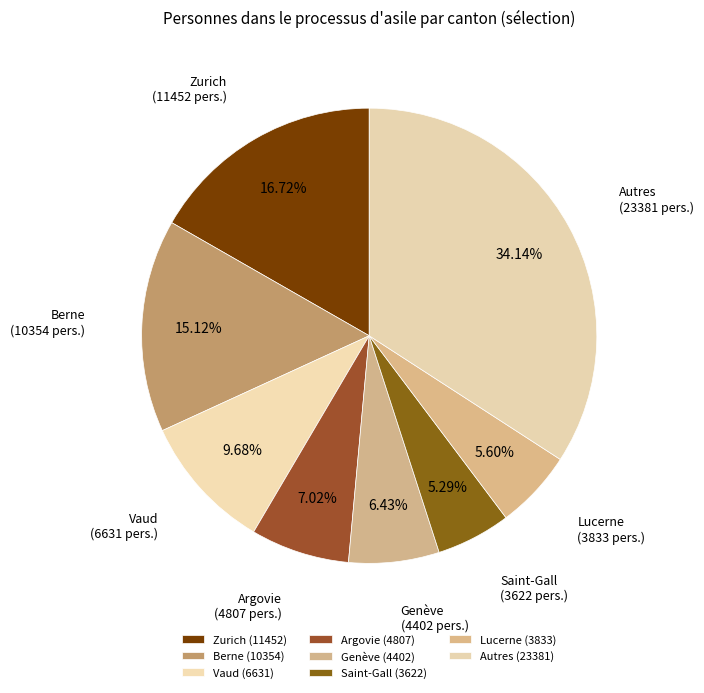

To the nearest percent, what percentage of the pie is Zurich?

17%